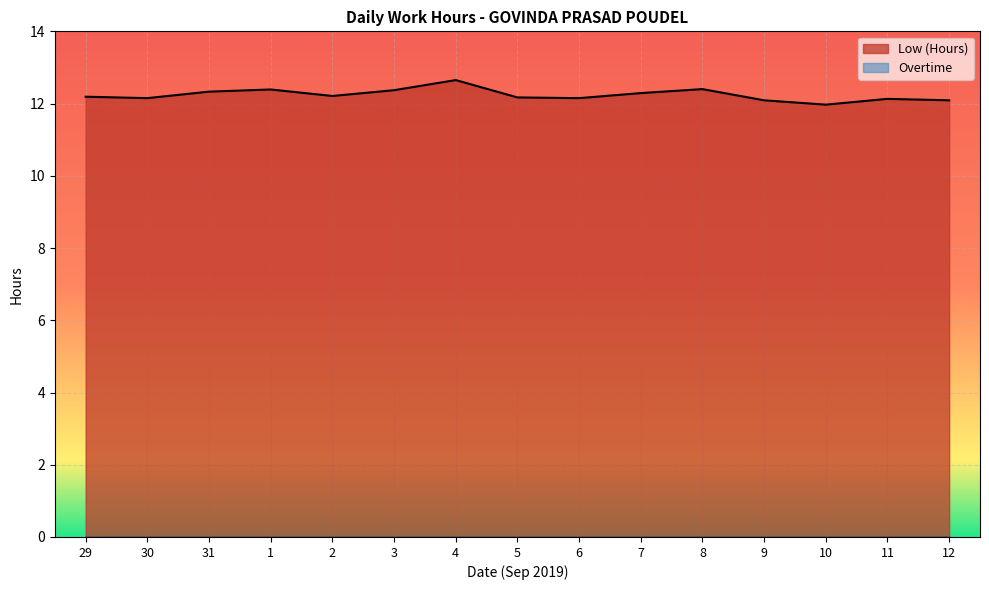

True or false: there are more than 1 points higher than both neighbors.

True